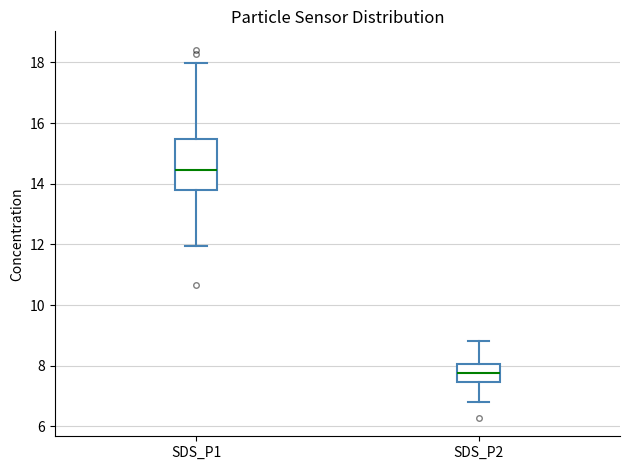

Which box's median line is the highest?

SDS_P1